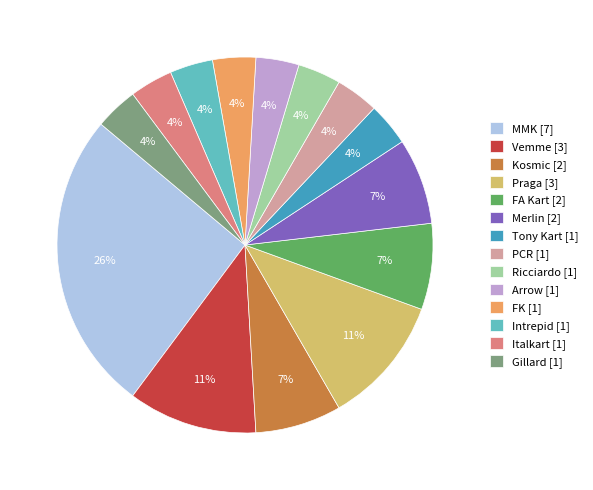

What percentage is the Tony Kart [1] slice, to the nearest percent?

4%